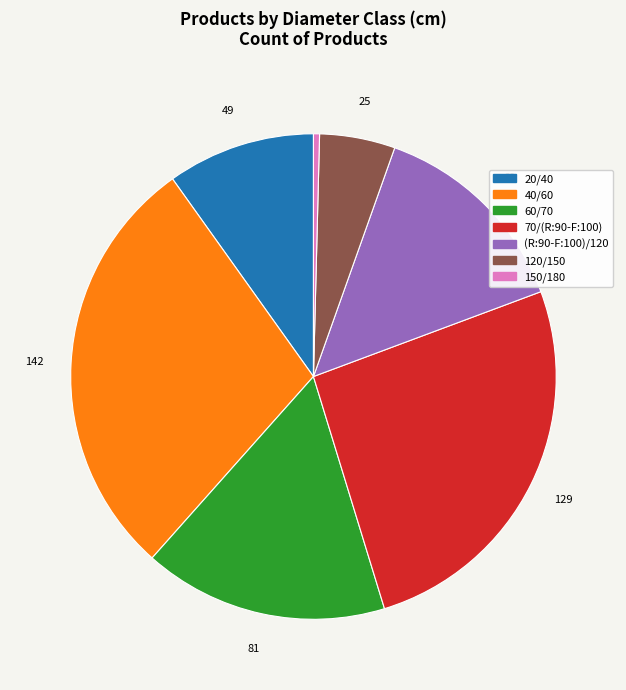

Rank the categories by value from highest to lowest.

40/60, 70/(R:90-F:100), 60/70, (R:90-F:100)/120, 20/40, 120/150, 150/180